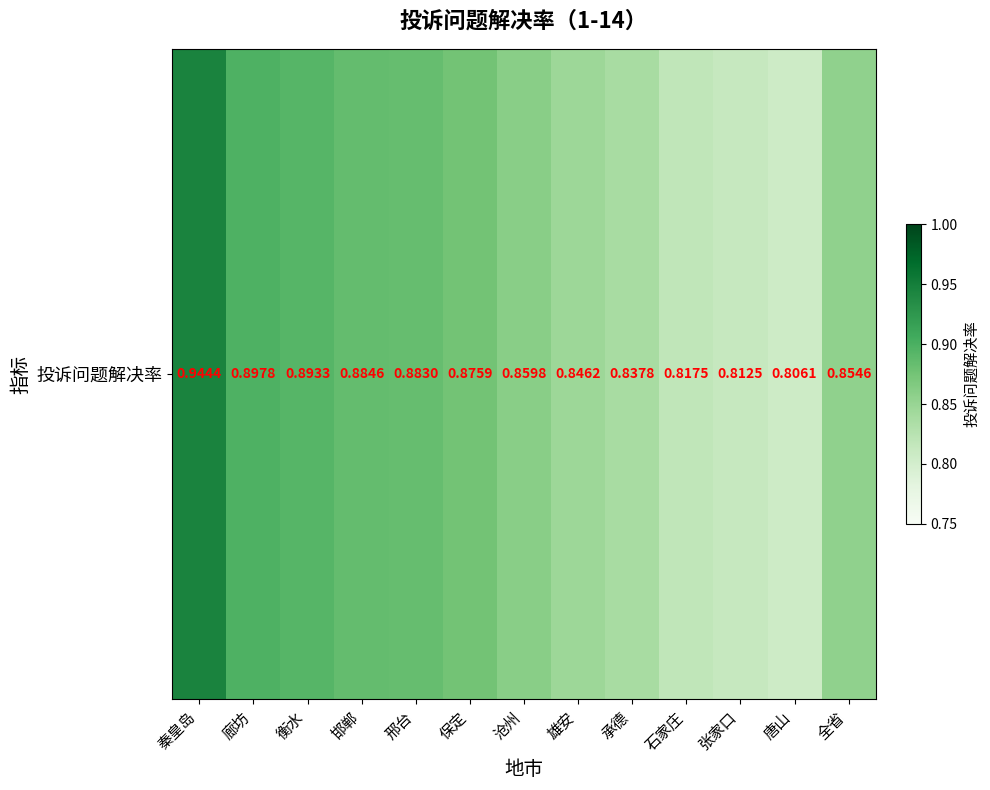

True or false: the data shows 0.8 at 承德.

True